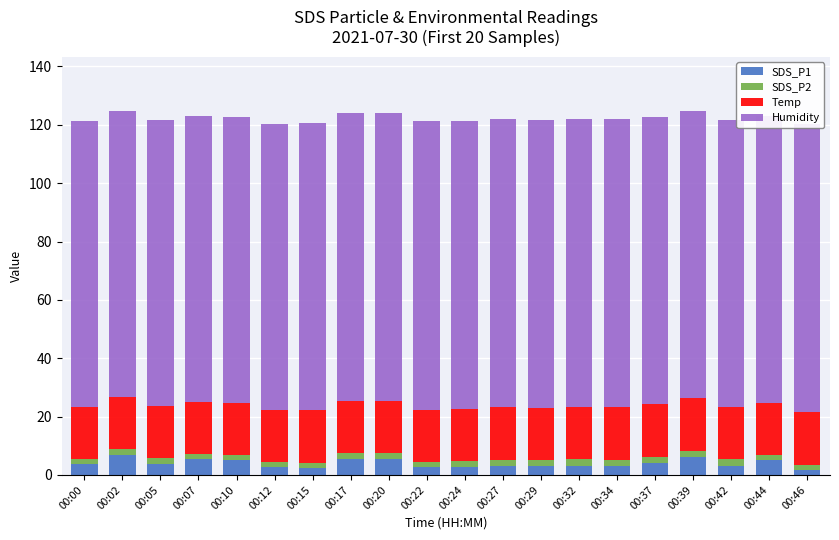

Count the number of categories in the chart.

20